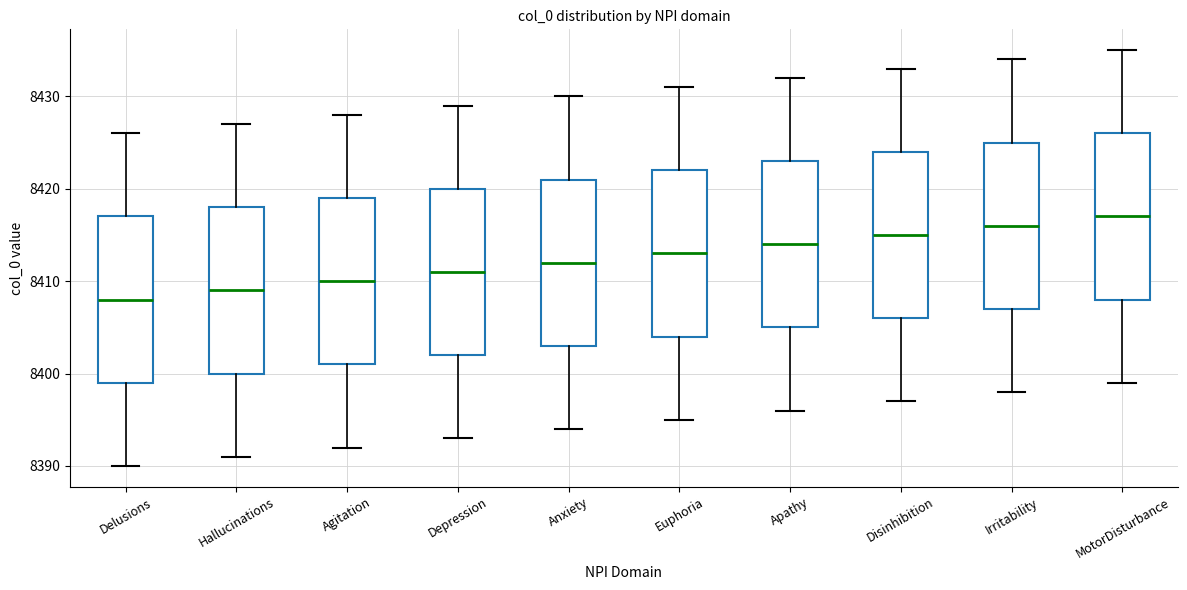

Where does the median line of the box for Irritability sit on the y-axis? The values are not printed on the chart, so give them approximately, as read against the axis.

8416